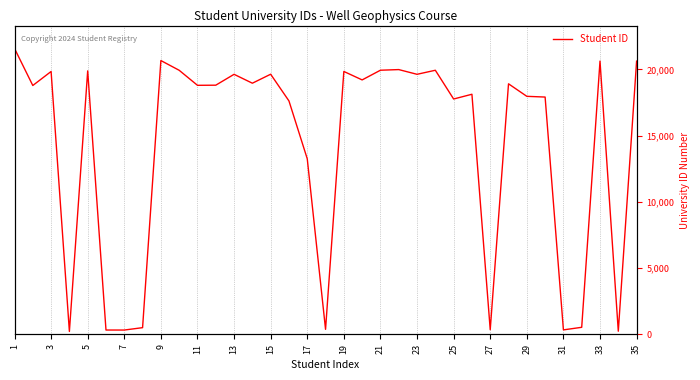

Is it true that the value at 9 is 36095?

False